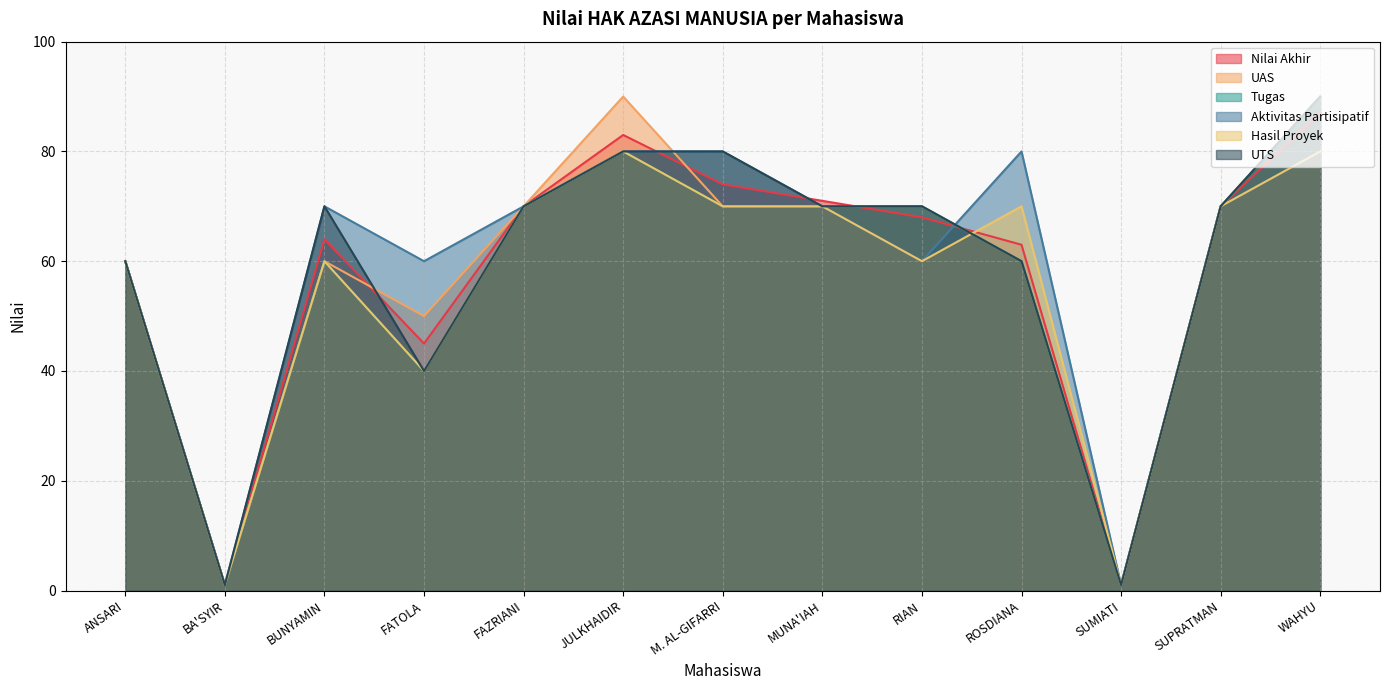

Which series has the largest range (max minus min)?

UAS